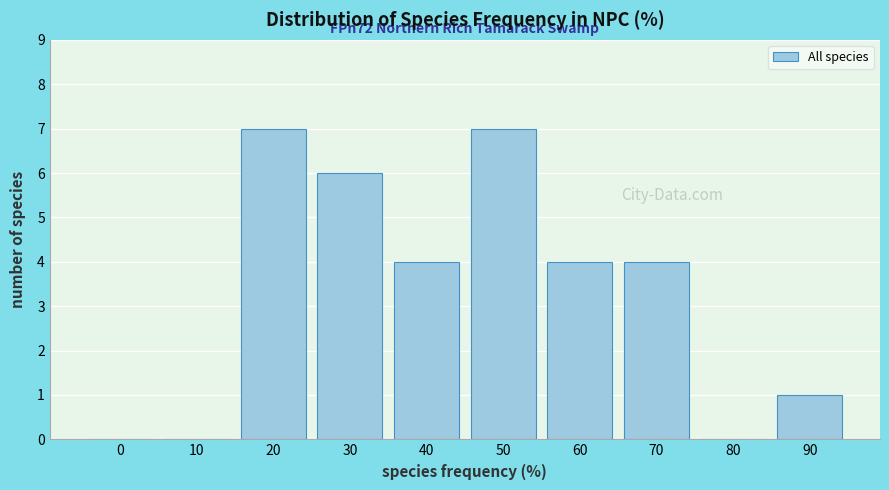

Reading left to right, what are all the values shown in this chart?

0=0	10=0	20=7	30=6	40=4	50=7	60=4	70=4	80=0	90=1